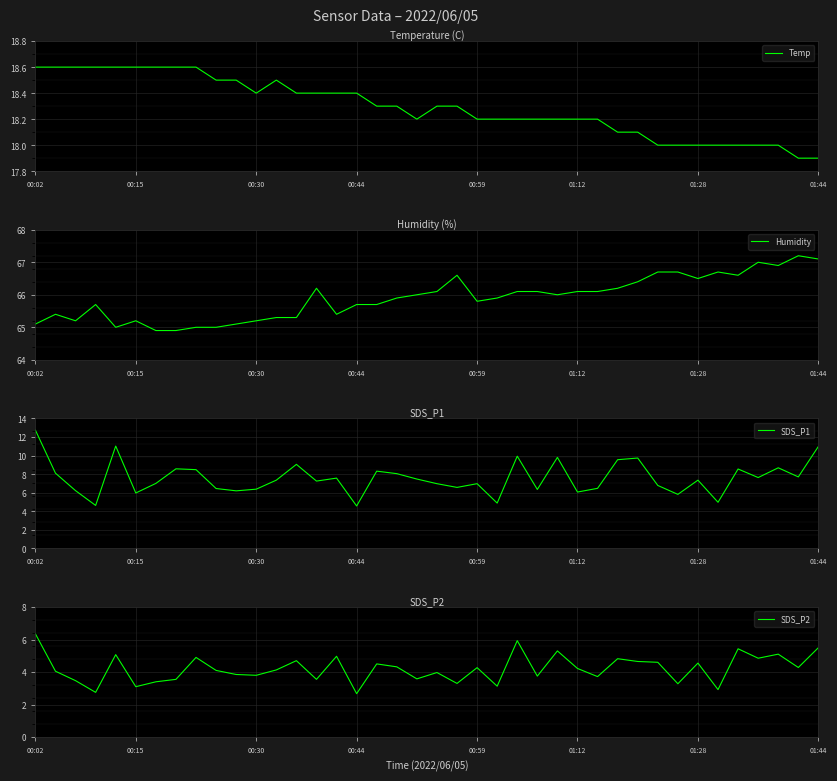

Count the number of data series in this chart.

4